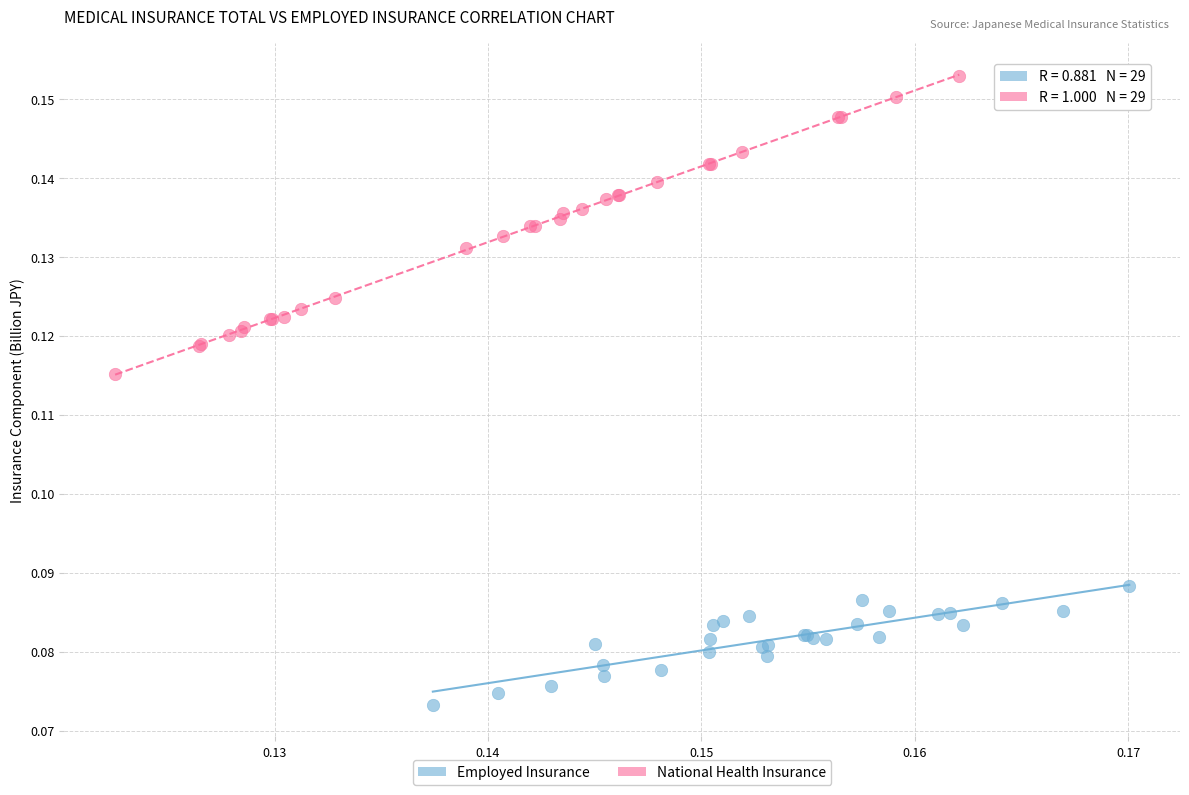

Which series has the largest Y range (max minus min)?

National Health Insurance